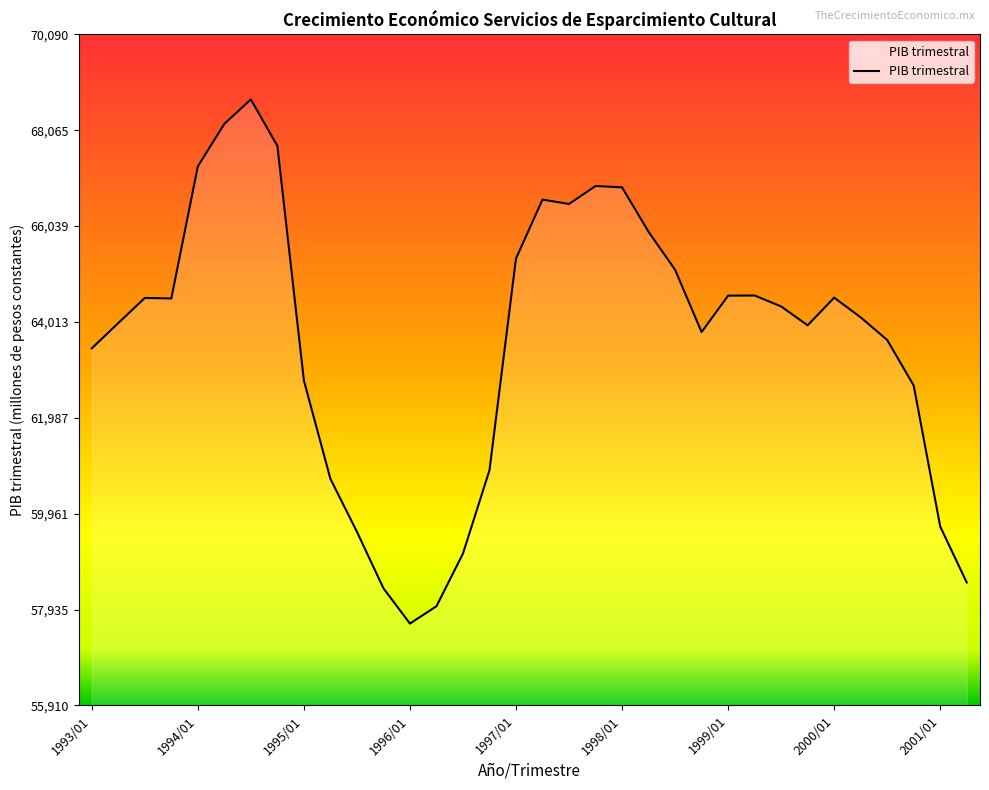

What is the maximum value shown in the chart?

68716.1